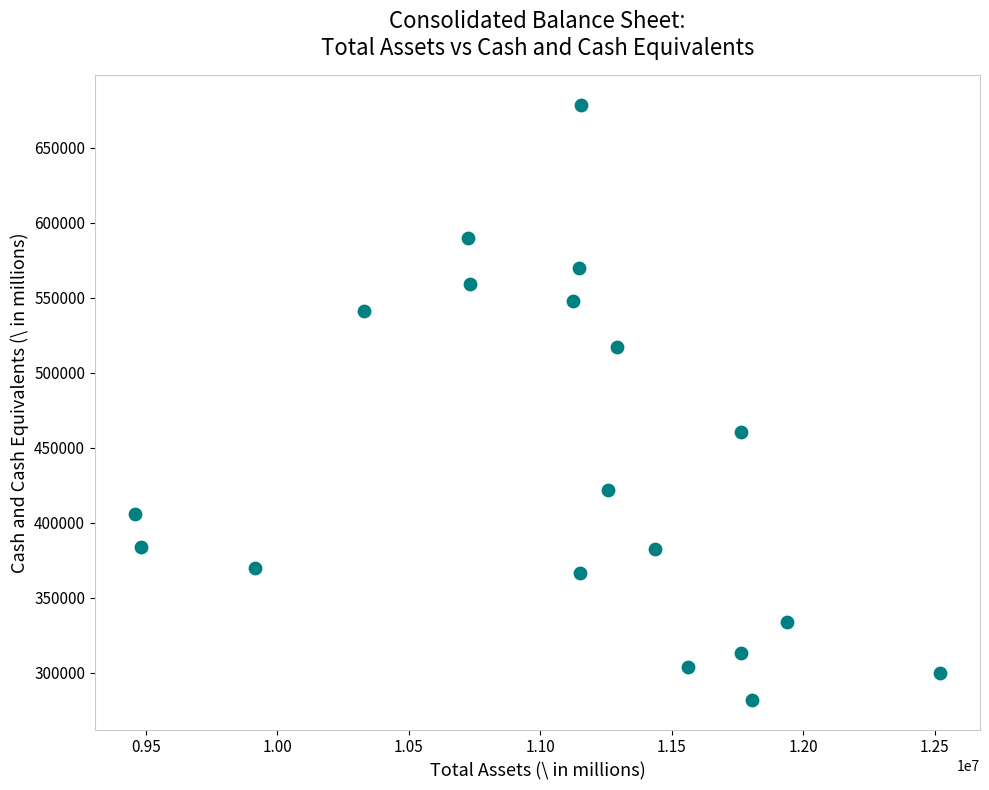

What is the range of Y values (max minus min)?

396375